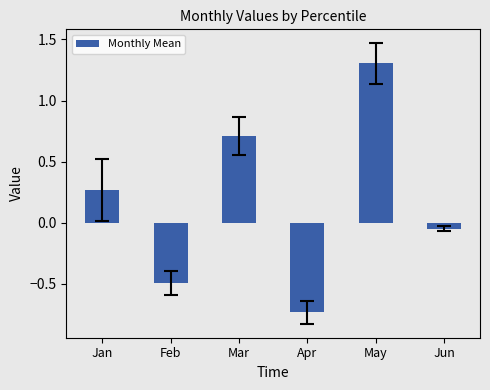

Are the bars grouped side by side (vs. stacked)?

No